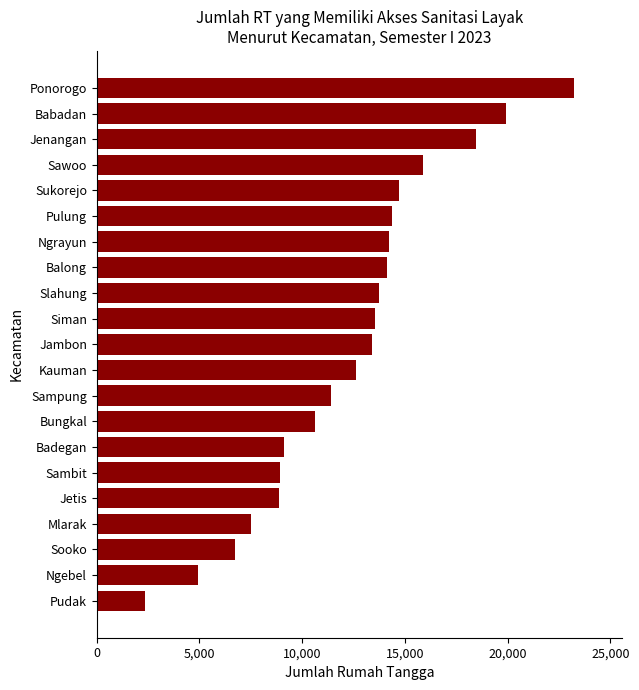

What is the sum of all values?

258709